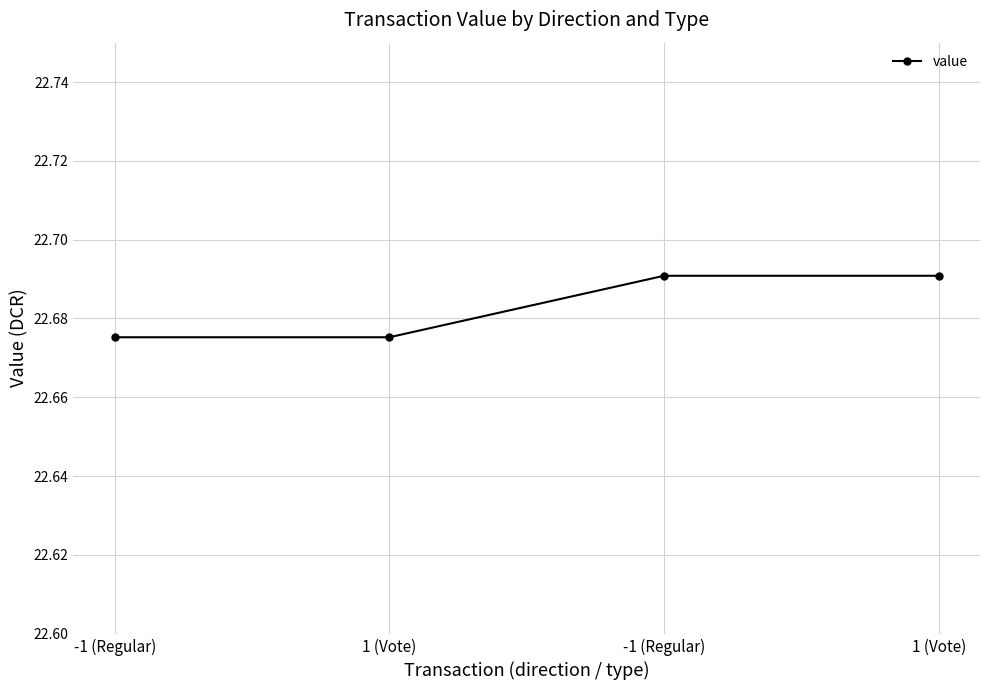

How many data points does each series have?

4